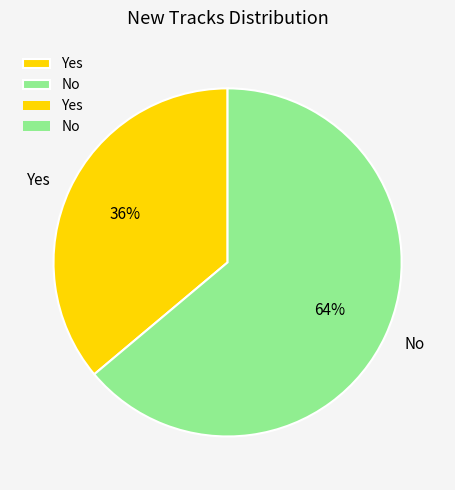

To the nearest percent, what is the combined percentage of Yes and No?

100%